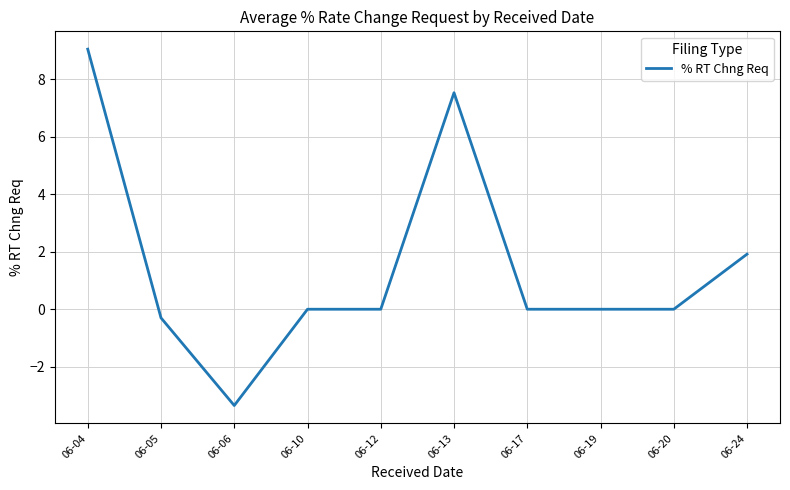

At which category does the chart reach its minimum across all series?

06-06